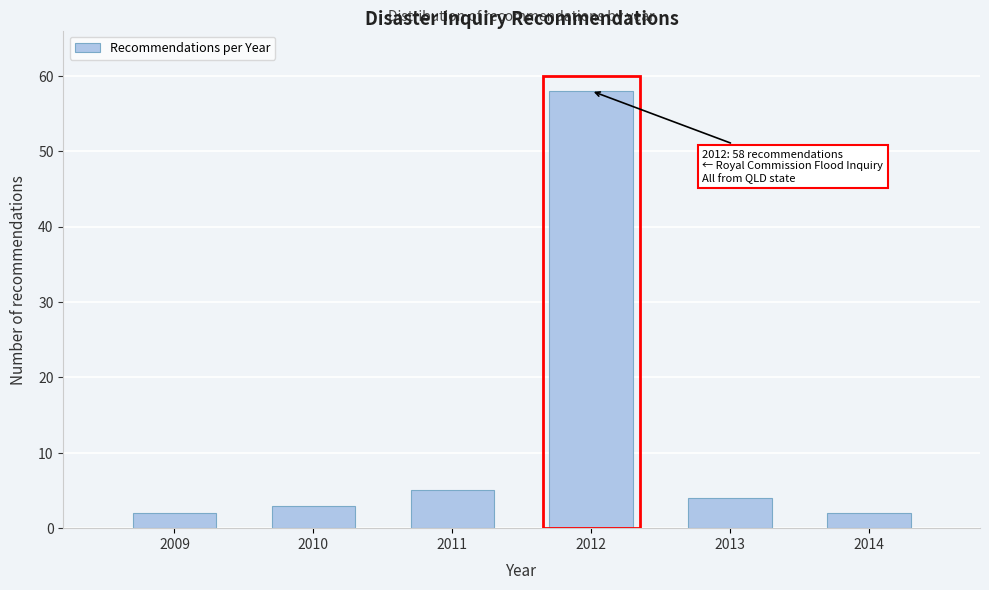

Reading right to left, list all the values displayed in this chart.

2014=2	2013=4	2012=58	2011=5	2010=3	2009=2